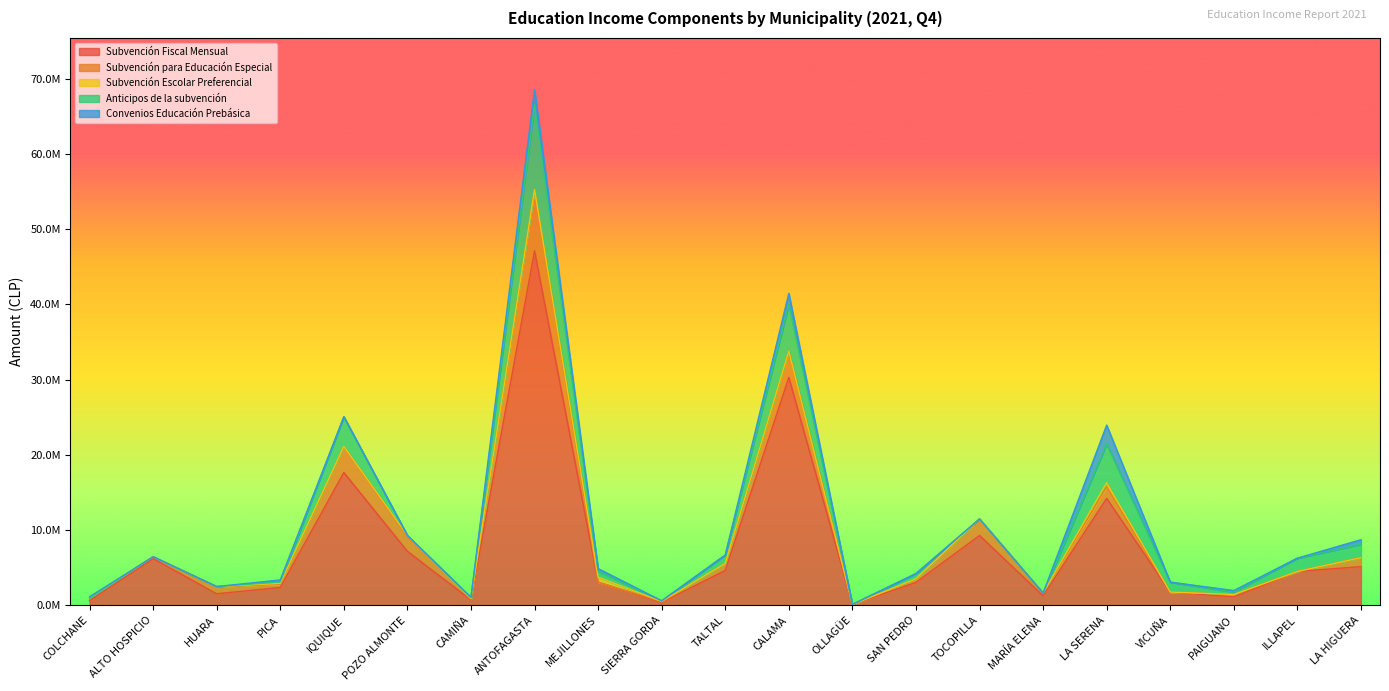

Between CAMIÑA and TALTAL, which series saw the biggest shift?

Subvención Fiscal Mensual